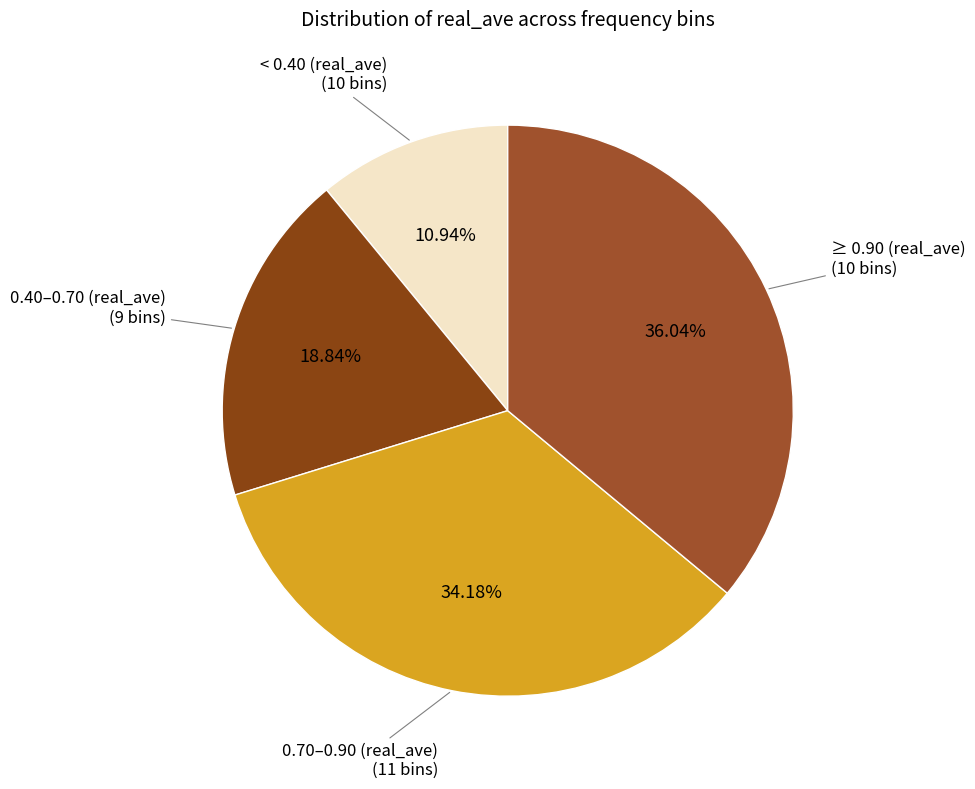

How many segments does this pie chart have?

4